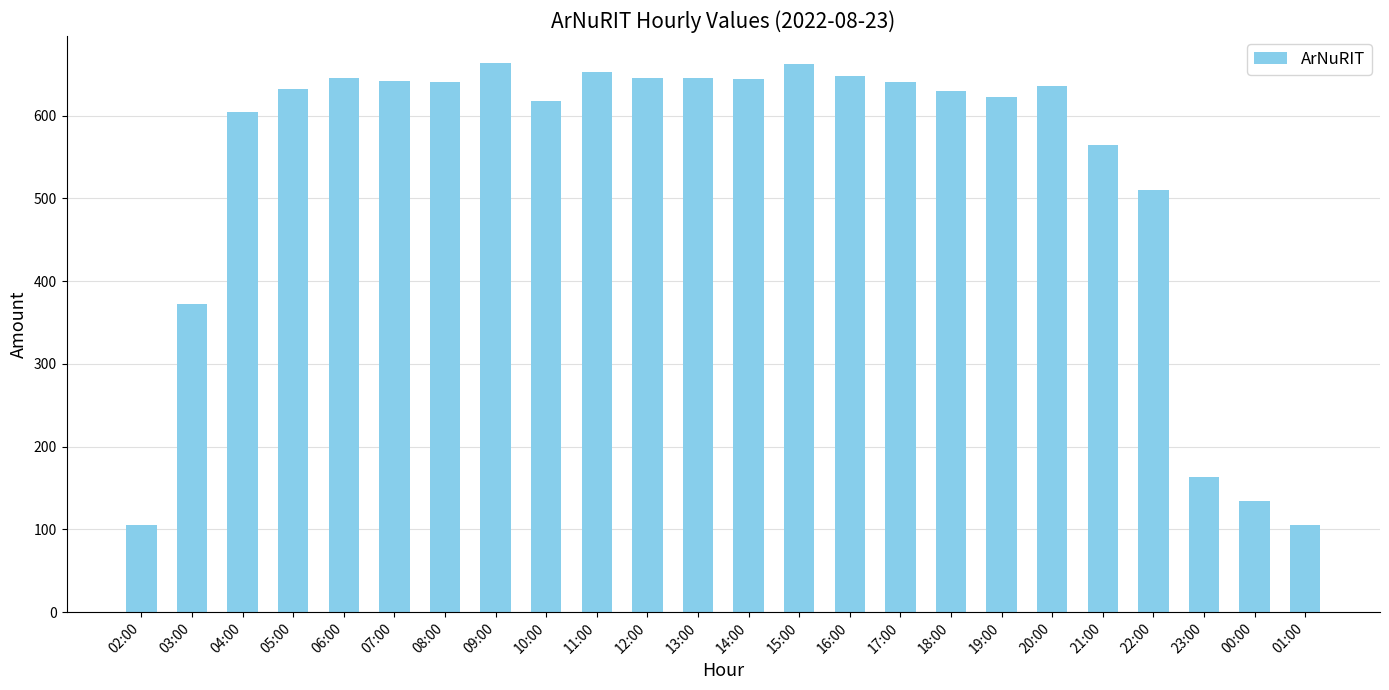

What is the label of the 22nd bar from the left?

23:00